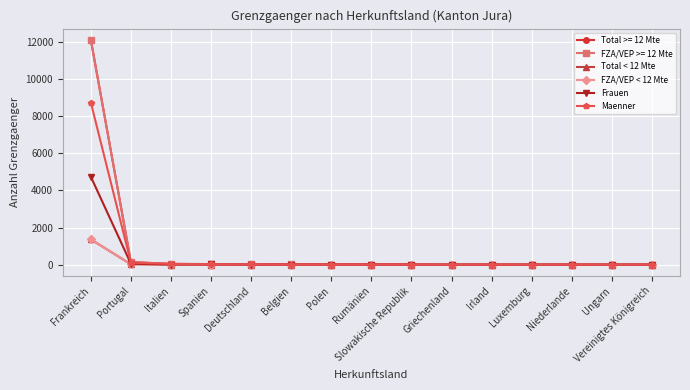

Is the value of Maenner at Deutschland greater than the value of FZA/VEP < 12 Mte at Spanien?

Yes